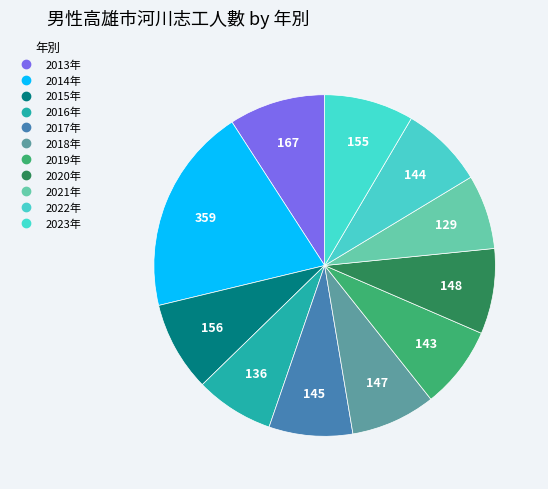

Between 2020年 and 2021年, which is larger?

2020年